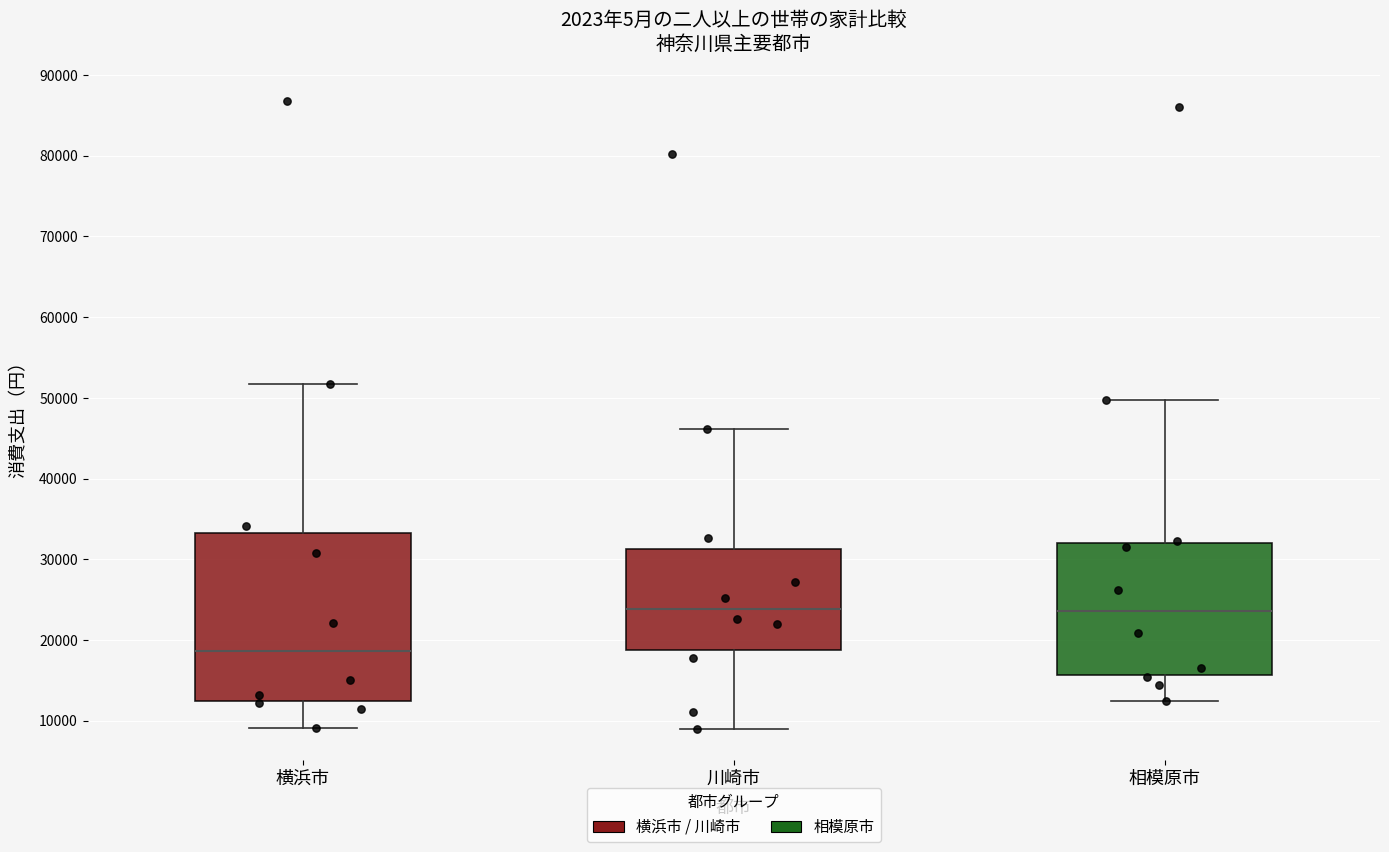

Reading left to right, transcribe this box plot: for each box, give where its median line is, the range the box spans, and where its two whiskers end, as read against the y-axis. The values are not printed on the chart, so give them approximately, as read against the axis.

横浜市: median 19000, box 12000 to 33000, whiskers 9000 to 52000
川崎市: median 24000, box 19000 to 31000, whiskers 9000 to 46000
相模原市: median 24000, box 16000 to 32000, whiskers 13000 to 50000